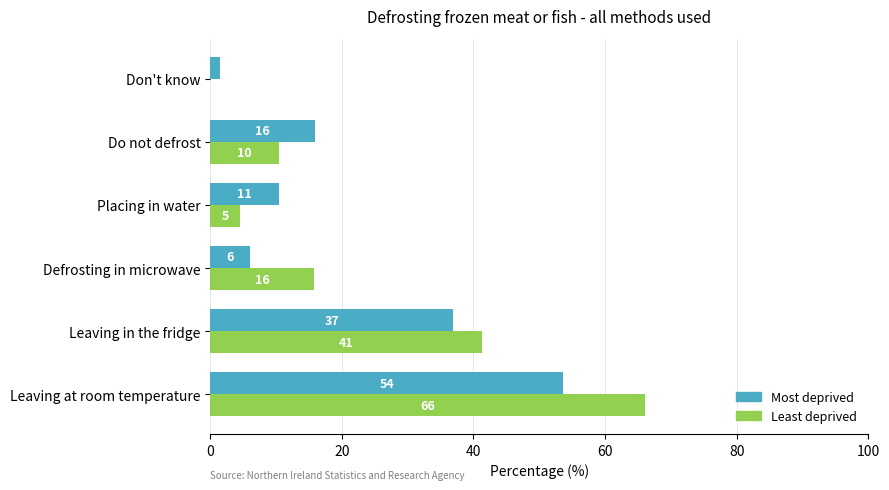

What are all the series names shown in the legend?

Most deprived, Least deprived